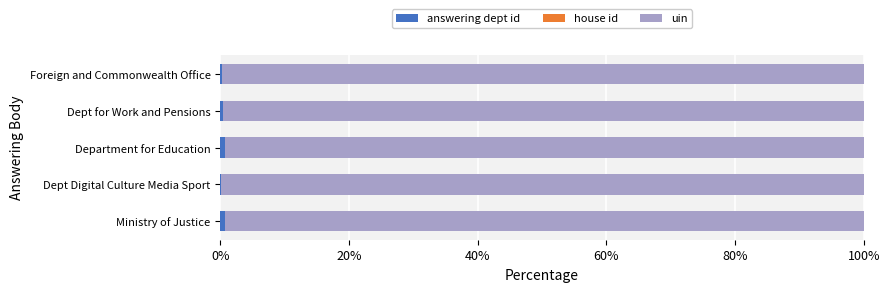

At how many categories does at least one series exceed 92?

5